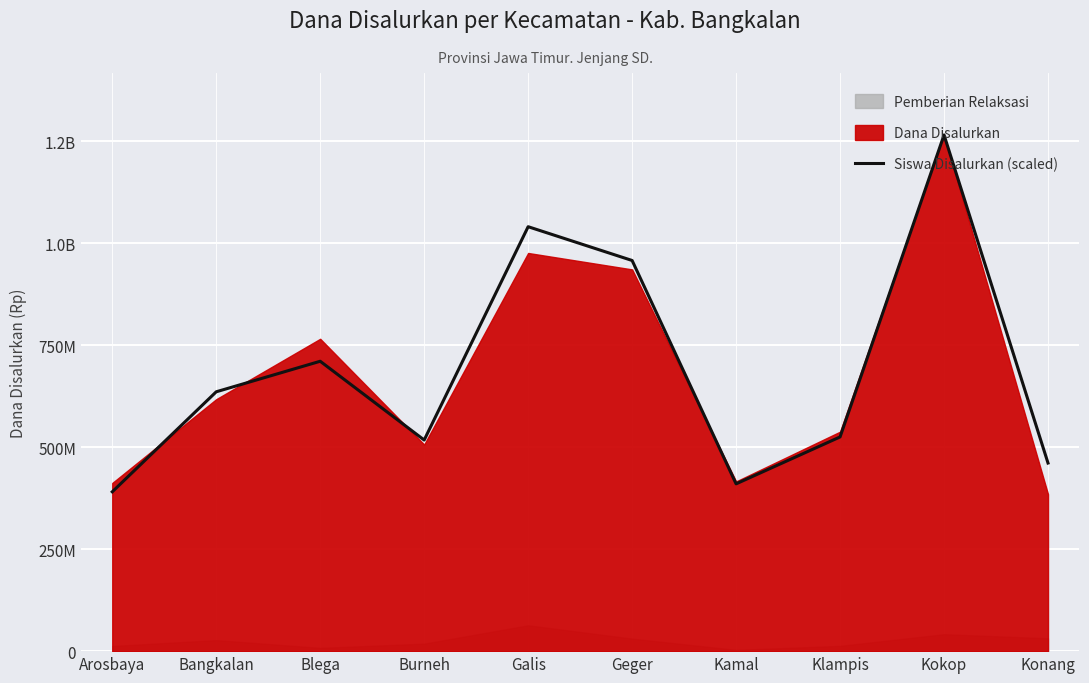

Where does the data first go above 635773992?

Bangkalan